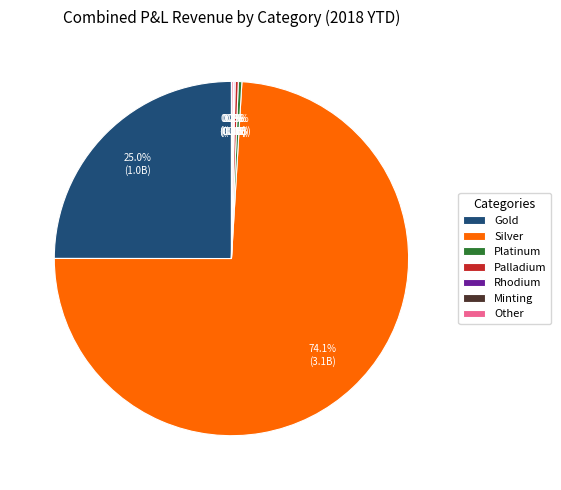

Is there any slice that represents more than half of the pie?

Yes